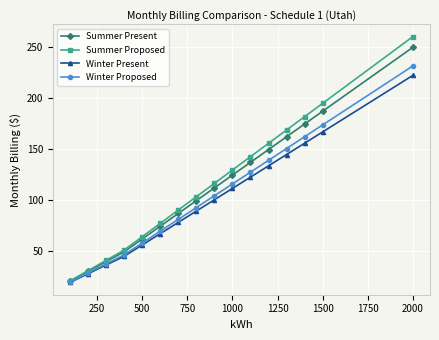

Which series has the largest range (max minus min)?

Summer Proposed